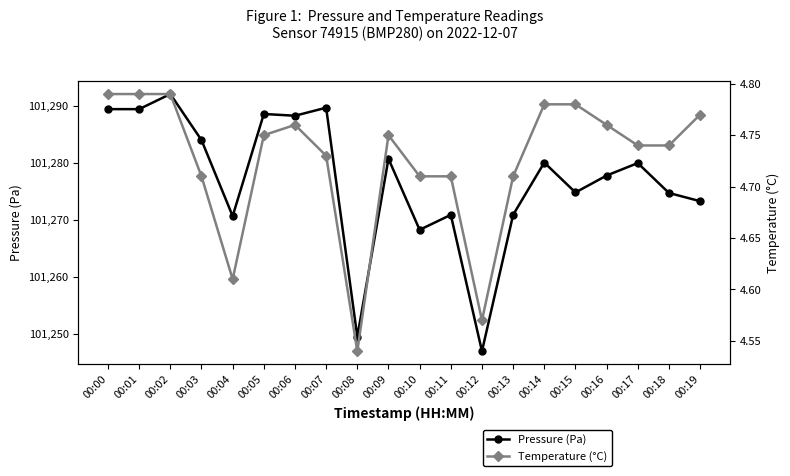

Rank the series at 00:19 from highest to lowest value.

Pressure (Pa), Temperature (°C)